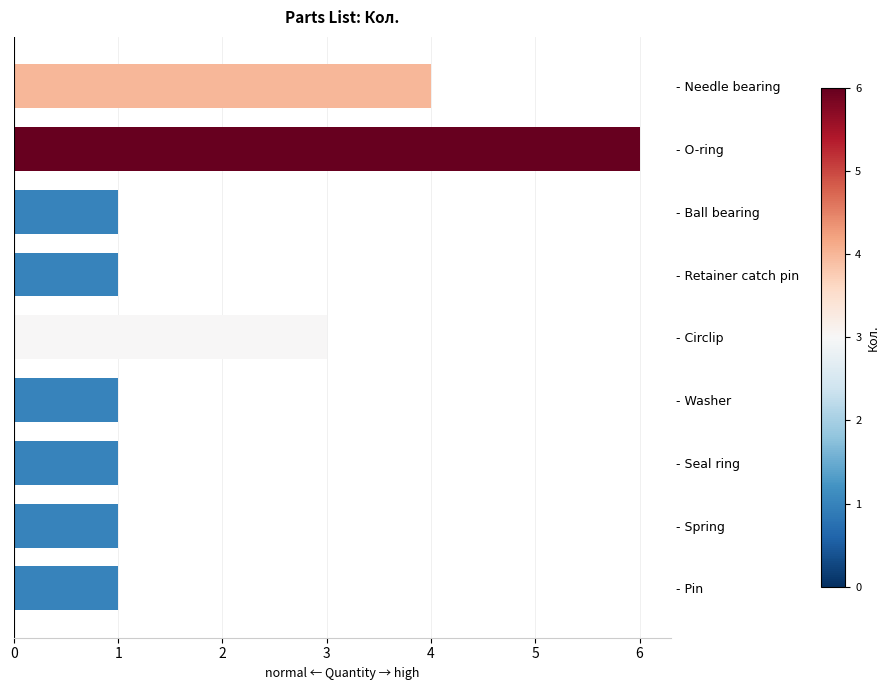

What is the average value?

2